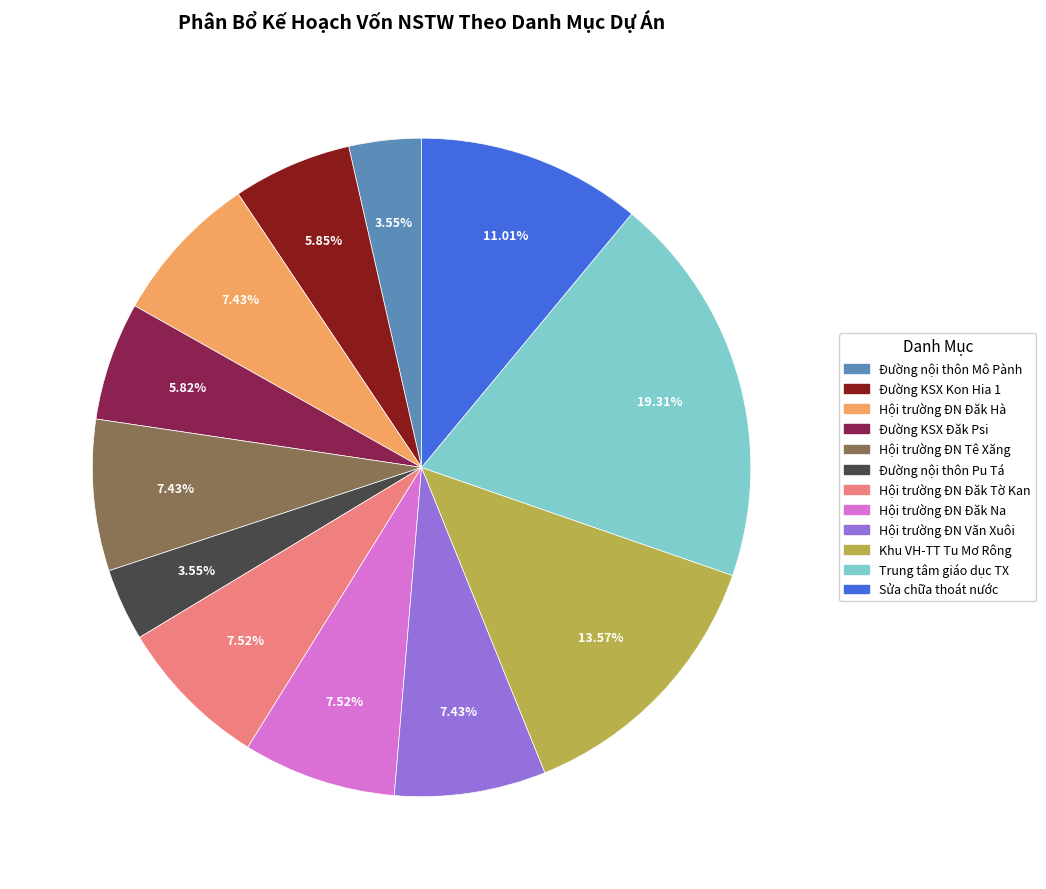

Is there a majority slice in this chart?

No